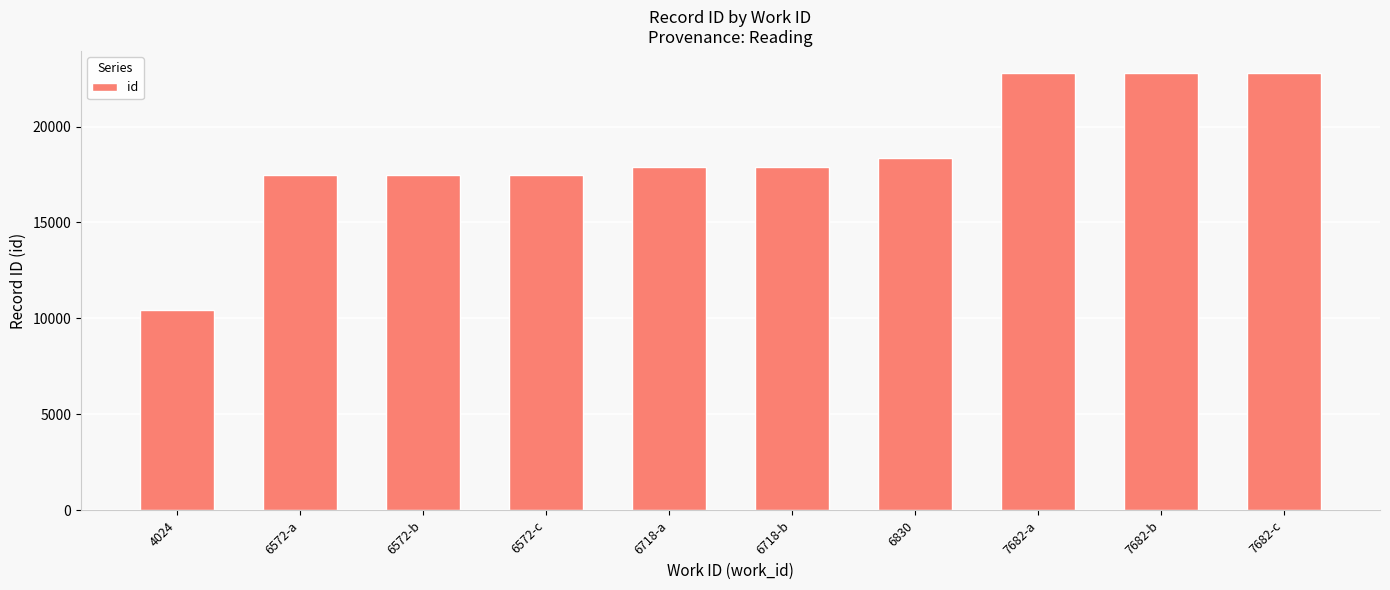

The chart shows a value of 13896 at 7682-a. True or false?

False